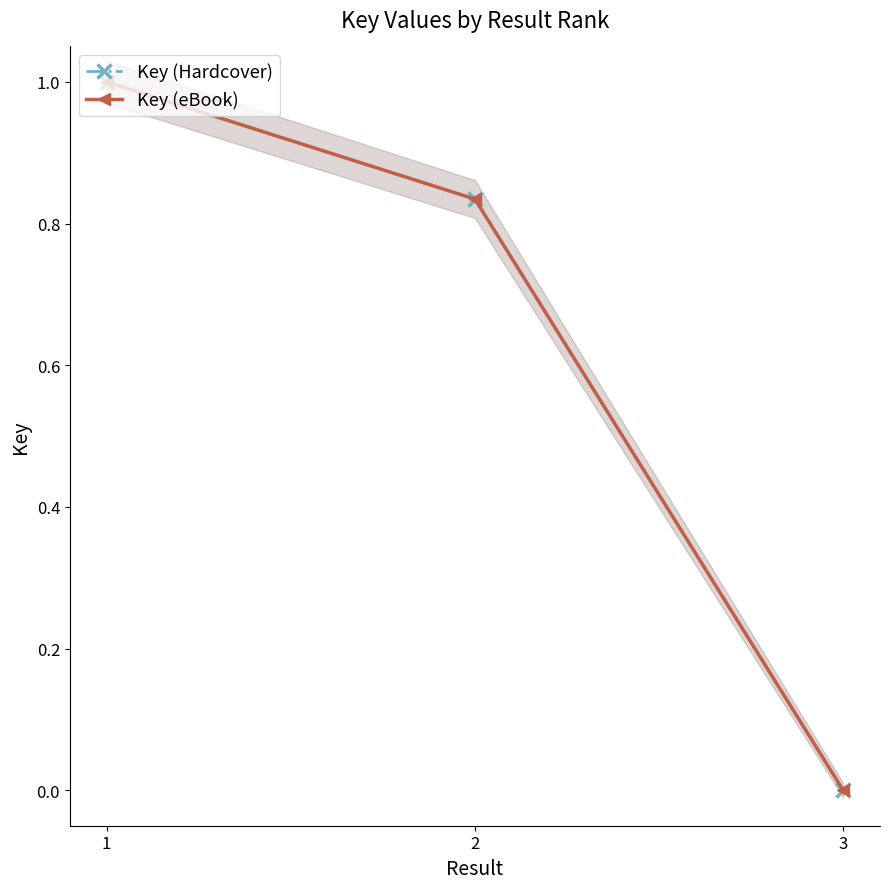

At 3, list the series in order from largest to smallest.

Key (Hardcover), Key (eBook)